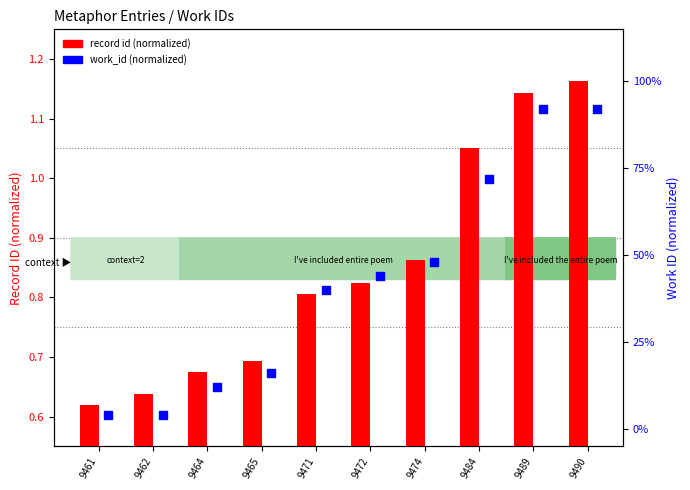

What are all the series names shown in the legend?

record id (normalized), work_id (normalized)